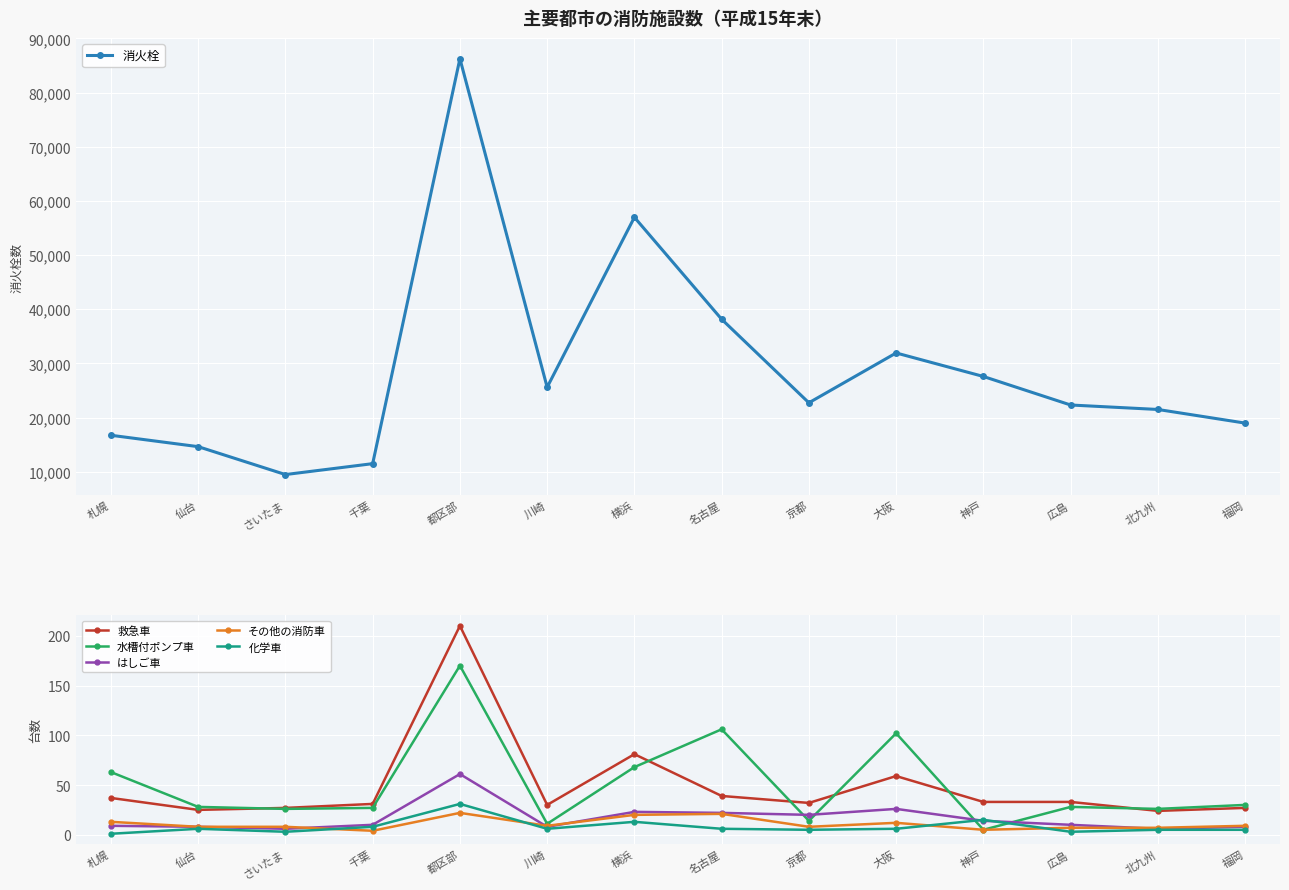

True or false: はしご車 and 化学車 cross at least once.

True